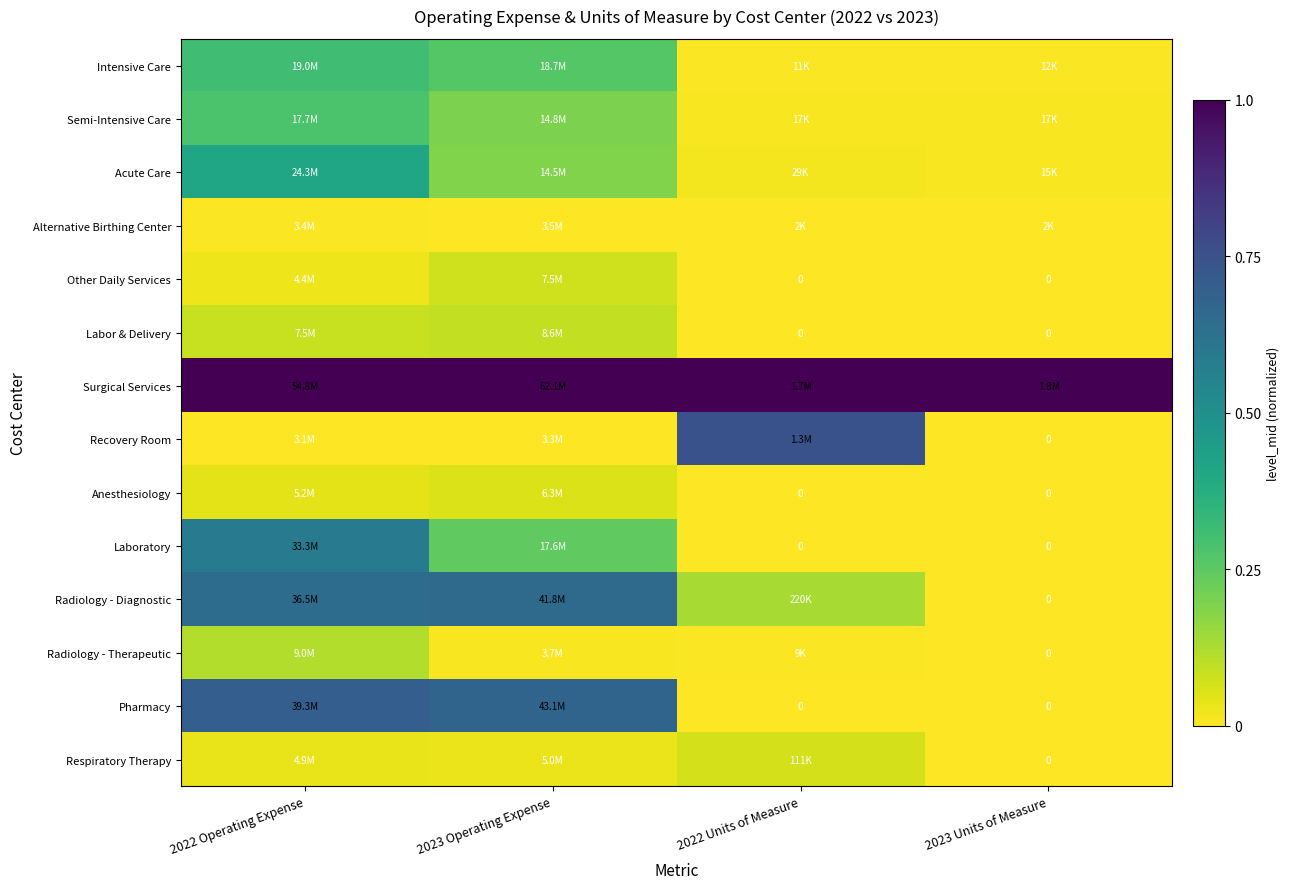

At how many categories does at least one series exceed 0?

4